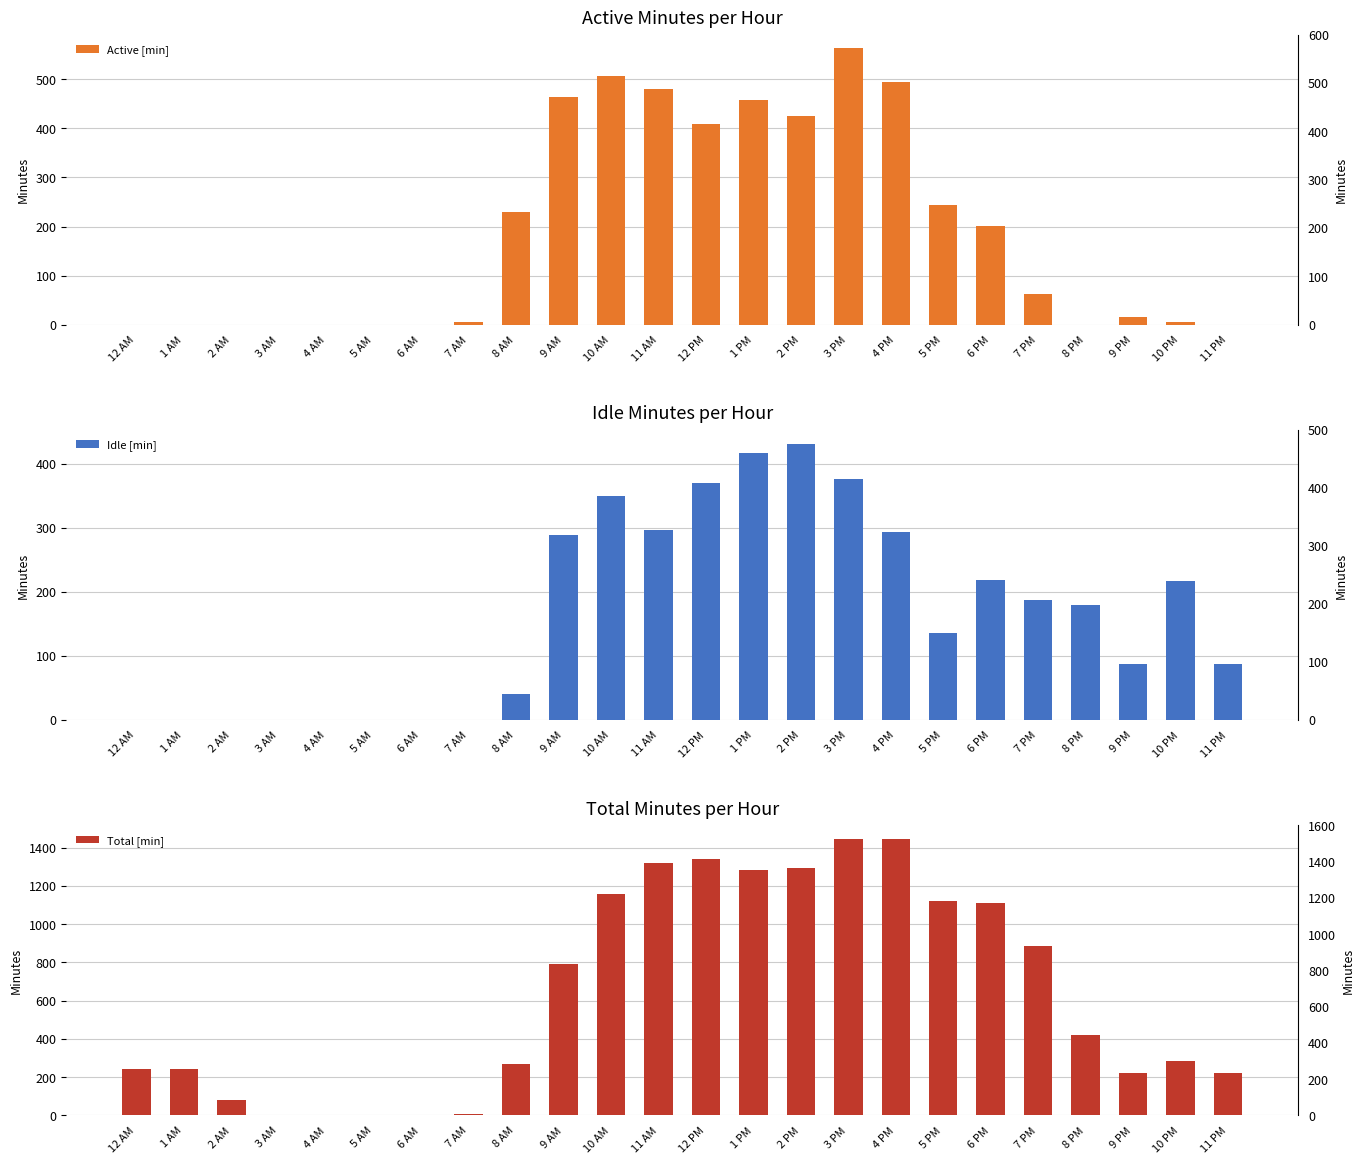

What is the difference between the maximum and minimum values in the Active [min] series?

563